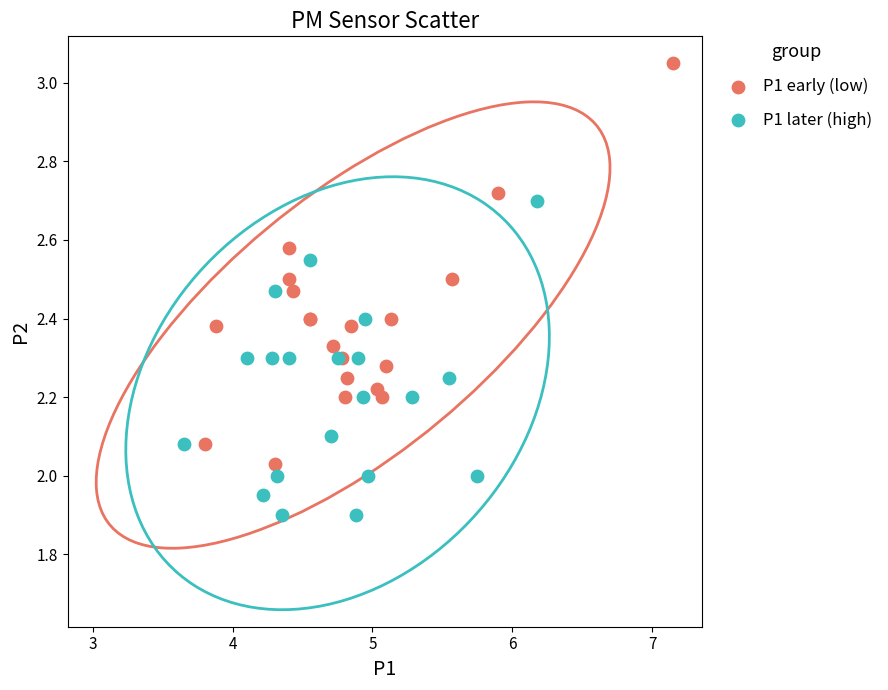

What are all the series names shown in the legend?

P1 early (low), P1 later (high)